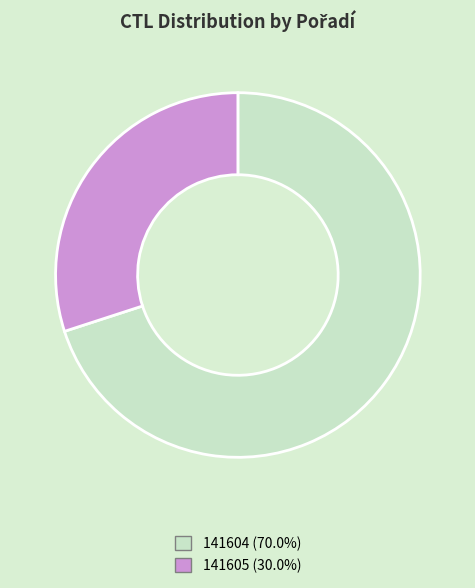

What is the smallest slice in the pie chart?

141605